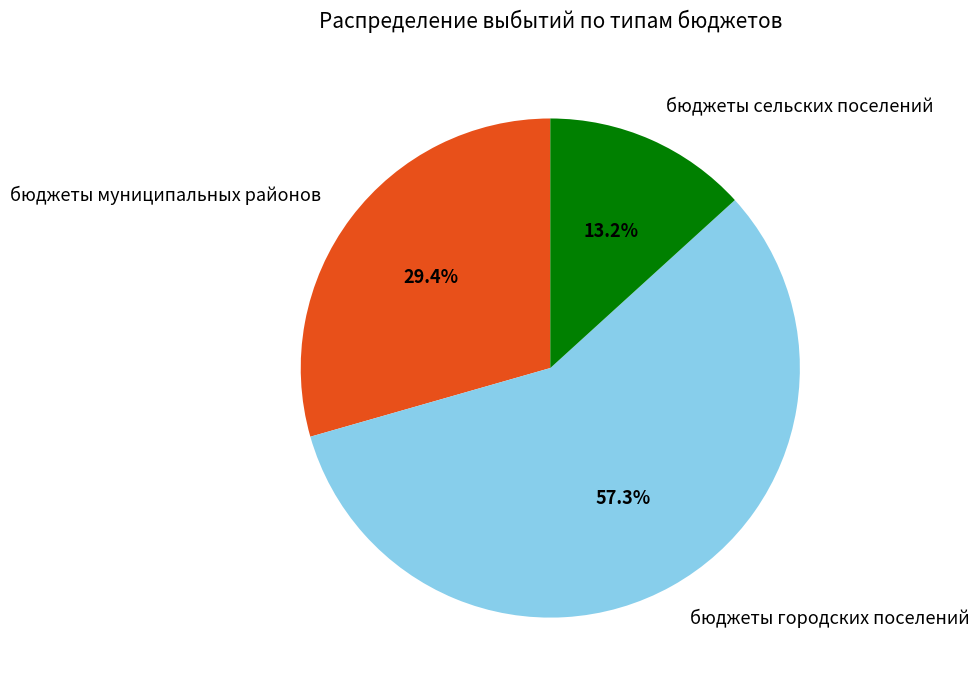

Which slice is the smallest?

бюджеты сельских поселений